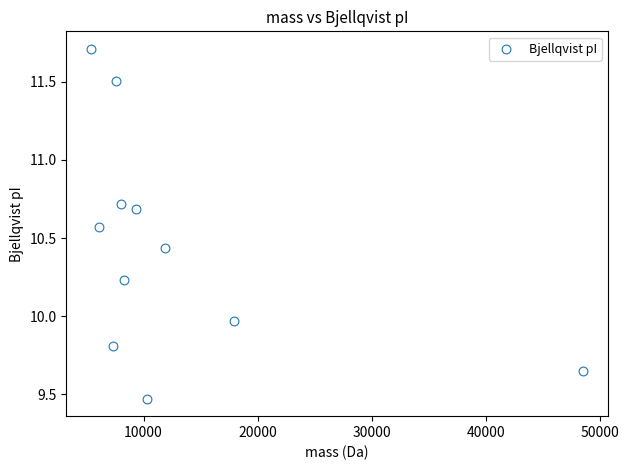

What is the range of X values (max minus min)?

43153.2